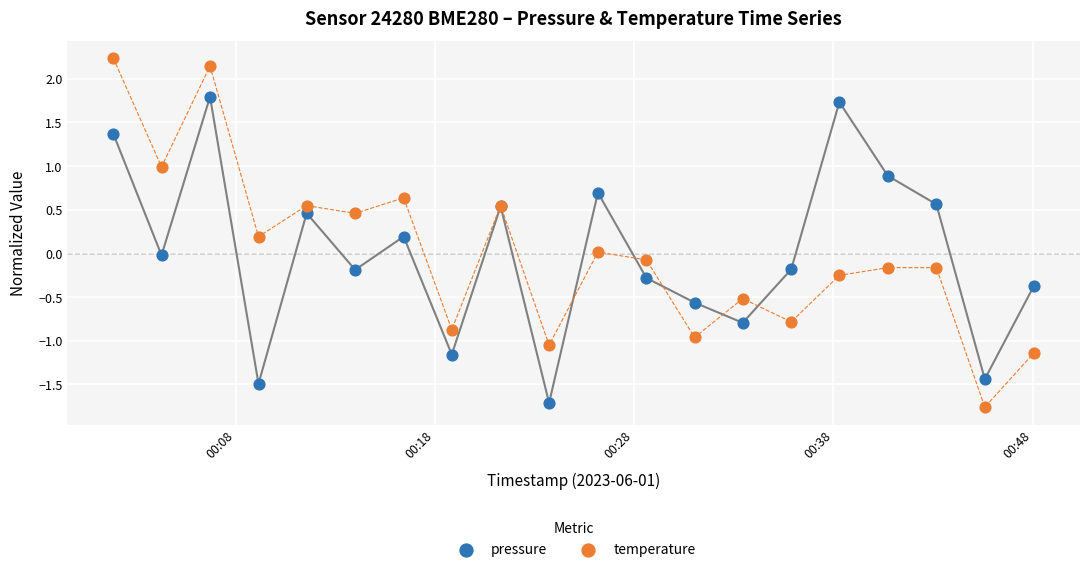

What are all the series names shown in the legend?

pressure, temperature